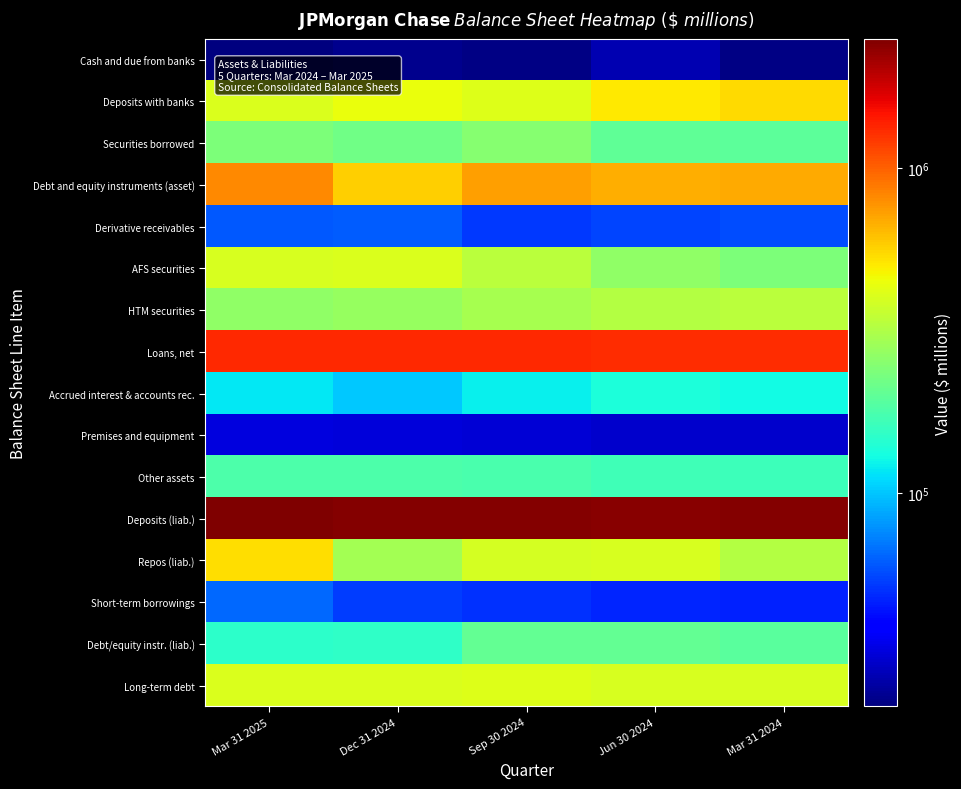

What is the maximum value shown in the chart?

2495877